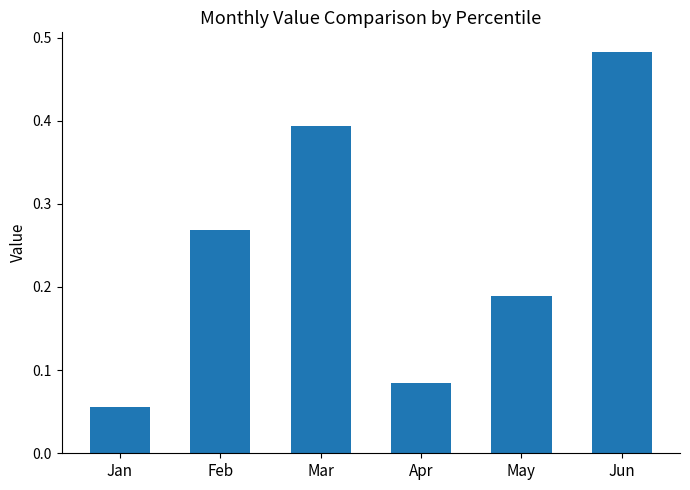

At which category does the chart reach its minimum across all series?

Jan